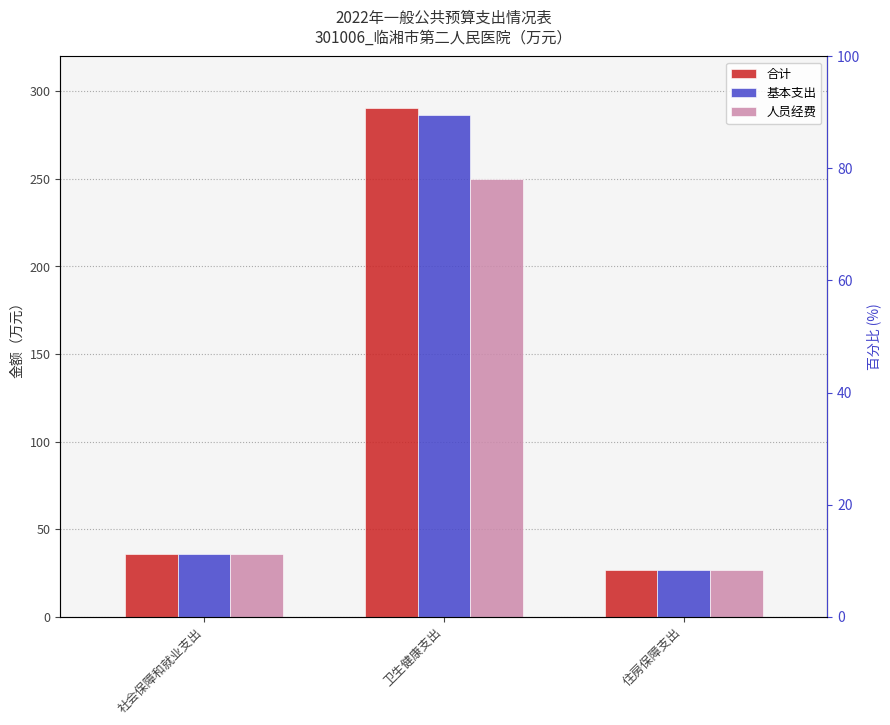

How many groups of bars are there?

3